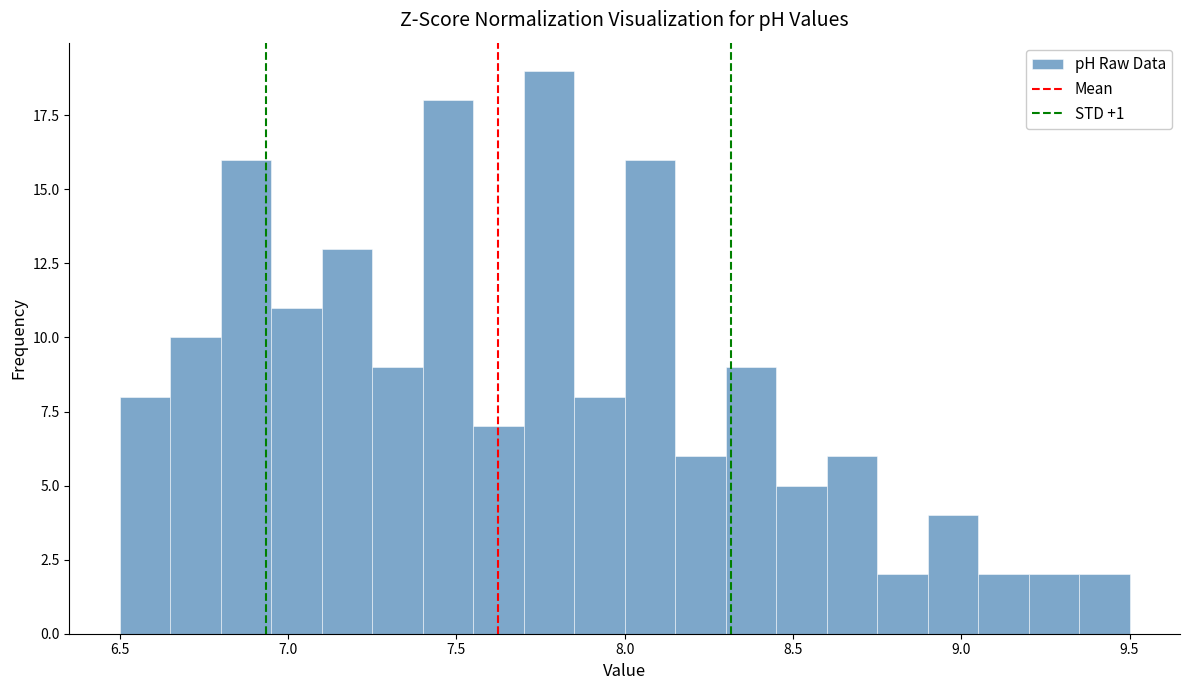

Read against the x-axis, roughly where is the centre of the tallest bar?

7.80